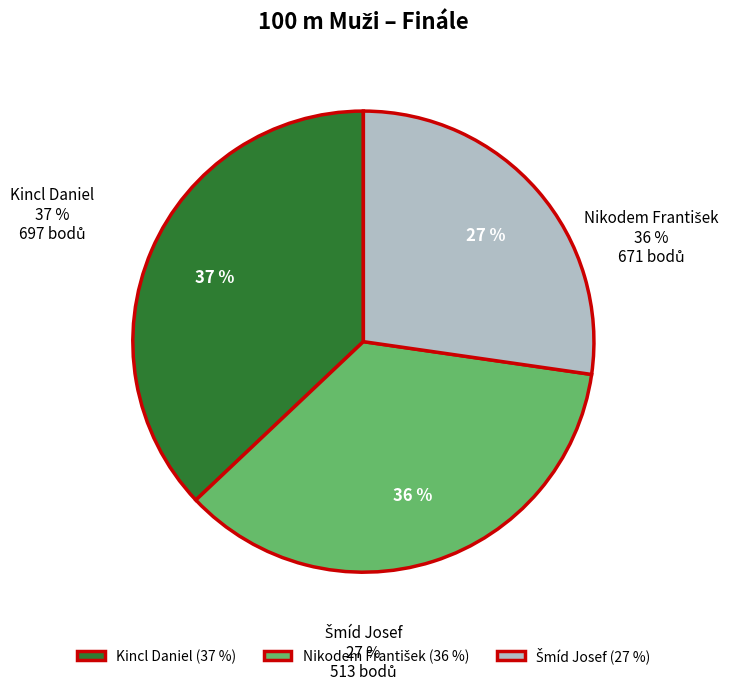

To the nearest percent, what is the average slice percentage?

33%